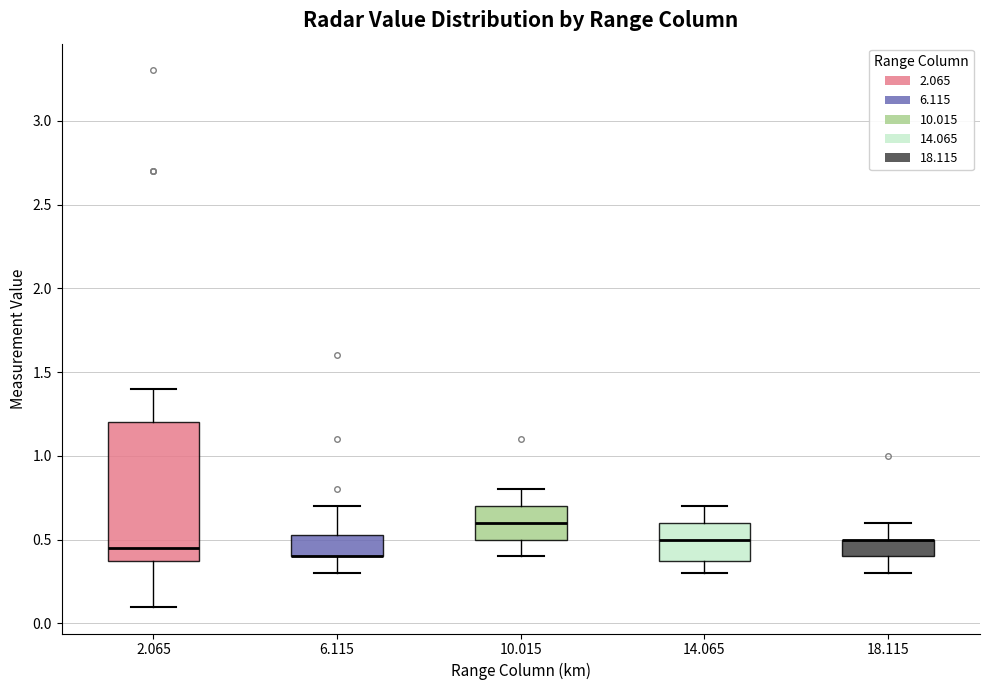

Where is the lower edge of the box at x = 14.065 on the y-axis? The values are not printed on the chart, so give them approximately, as read against the axis.

0.40